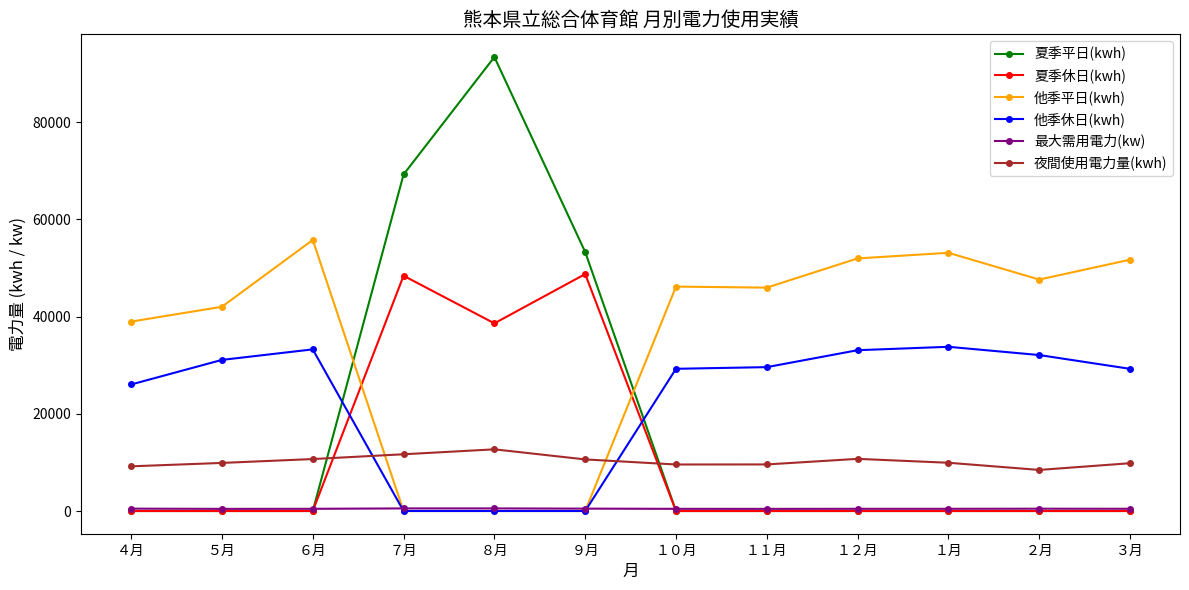

What is the average value of the 夏季平日(kwh) series?

17997